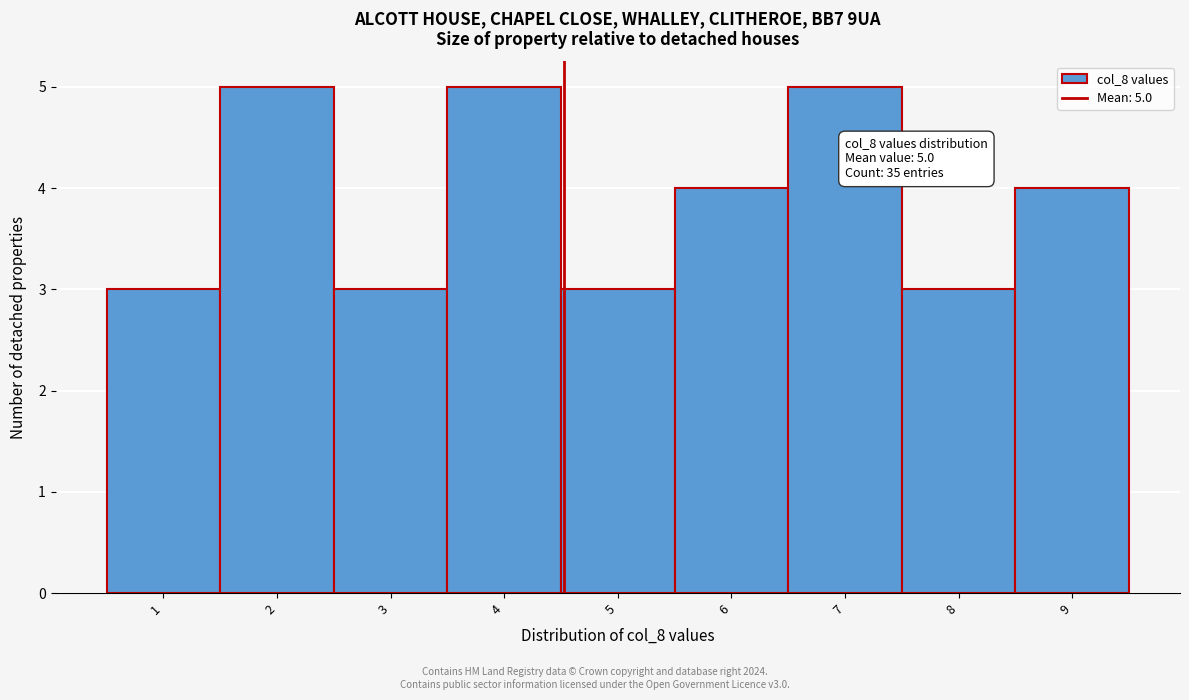

Reading left to right, what are all the values shown in this chart?

3	5	3	5	3	4	5	3	4